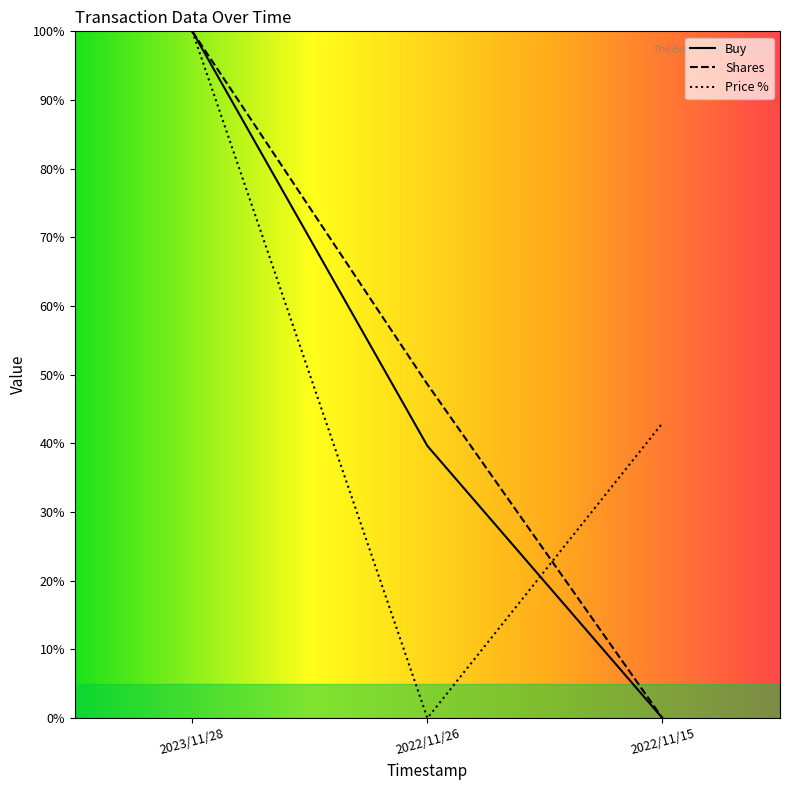

How many data points in Buy are less than 39?

1